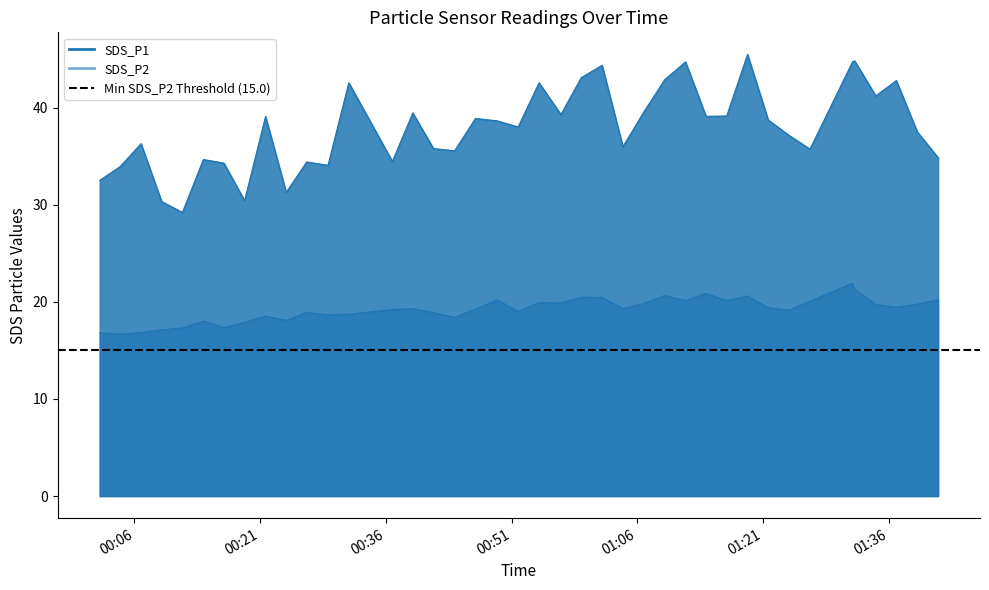

Which category has the highest value across all series?

2022/05/01 01:19:08